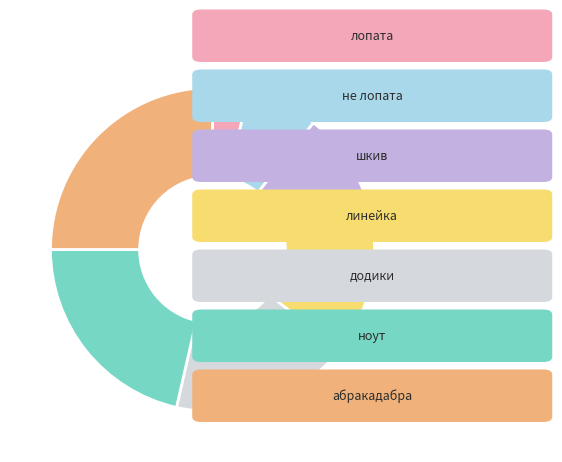

Does any single category account for the majority?

No